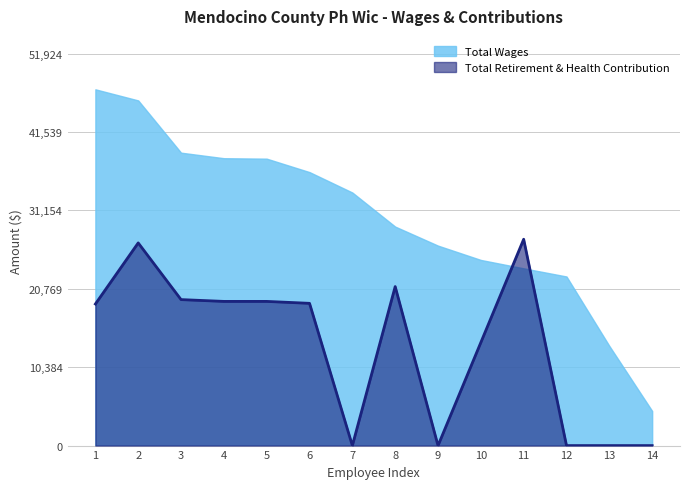

Between 1 and 2, which series saw the biggest shift?

Total Retirement & Health Contribution